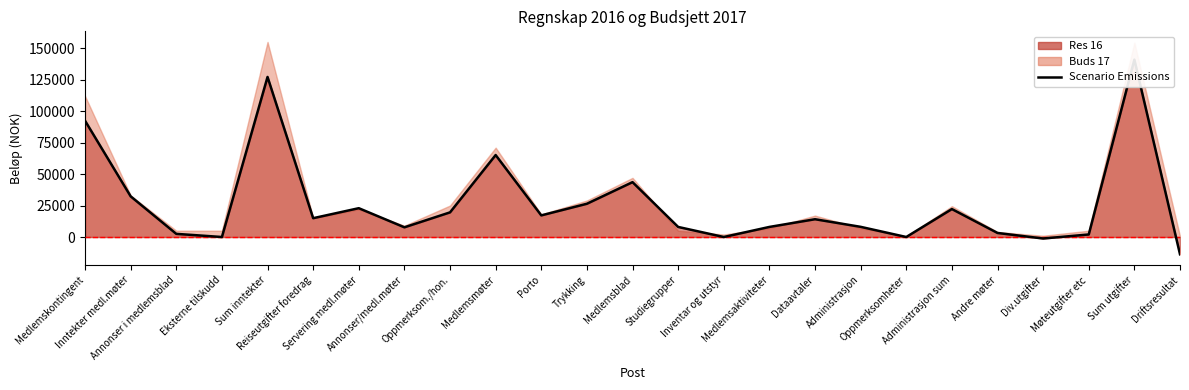

What is the difference between the values at Annonser i medlemsblad and Inntekter medl.møter?

29800